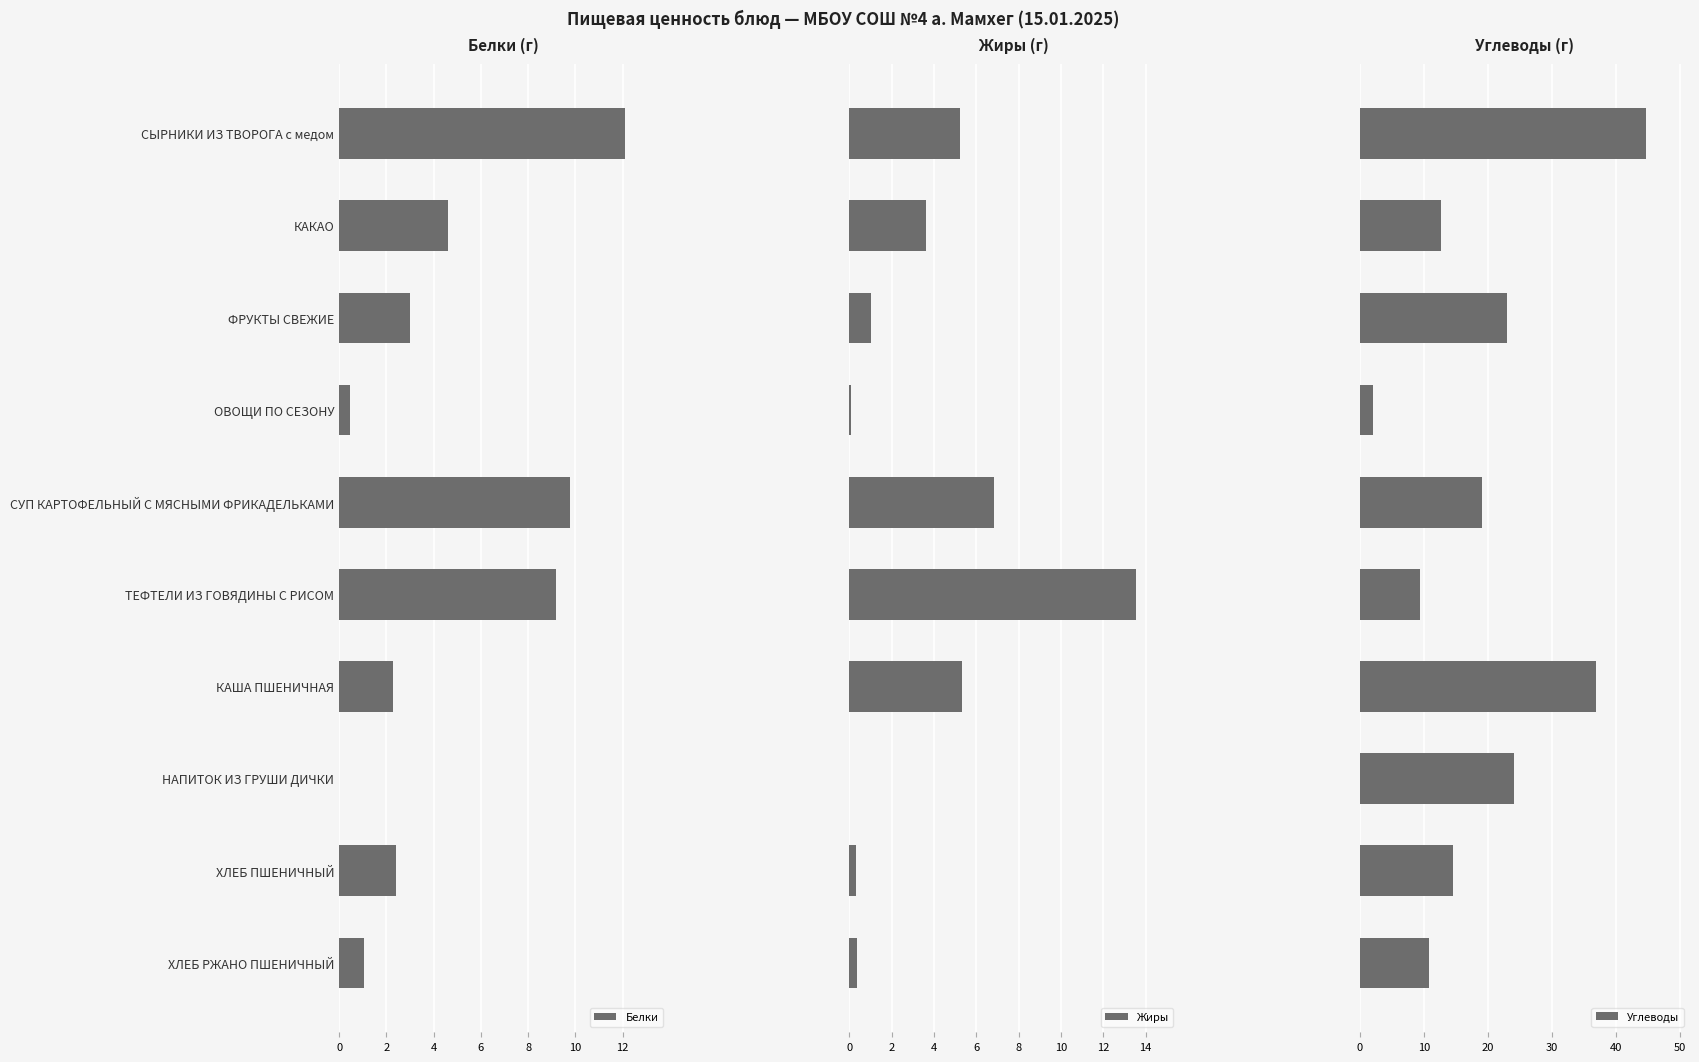

The value of Белки at ХЛЕБ ПШЕНИЧНЫЙ is 2.4. True or false?

True